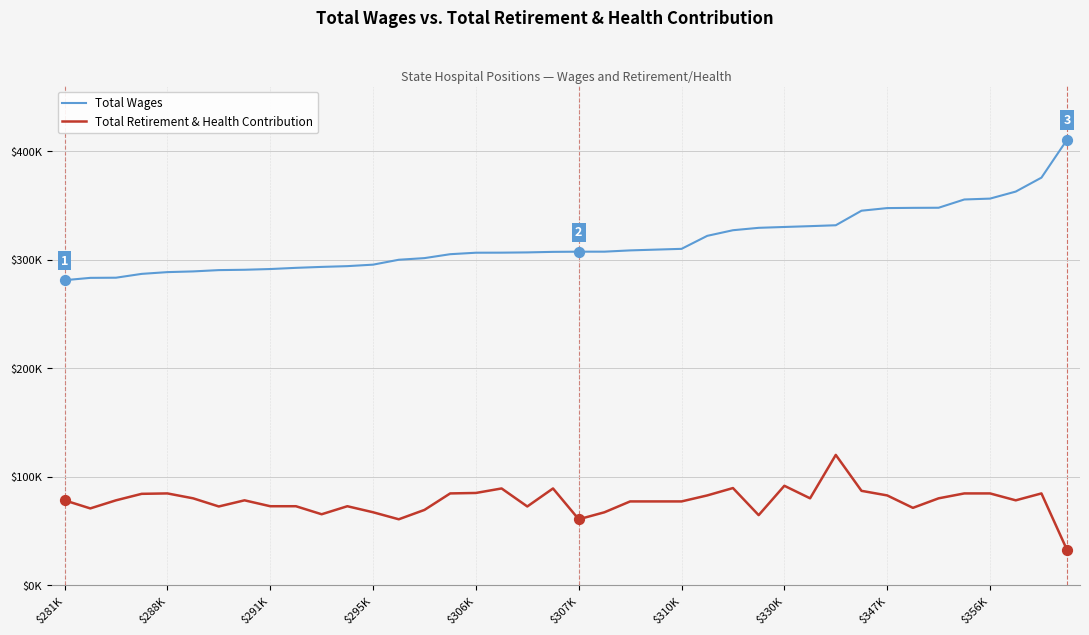

What are all the series names shown in the legend?

Total Wages, Total Retirement & Health Contribution